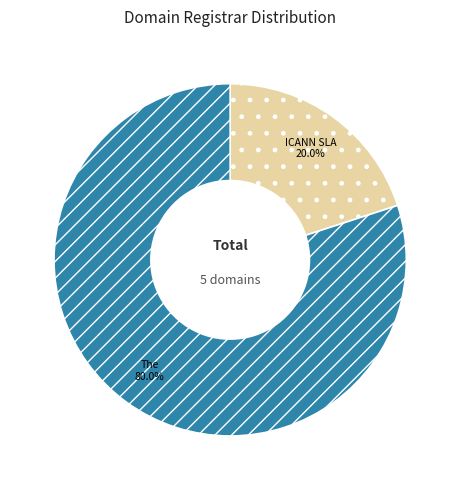

Does any single category account for the majority?

Yes